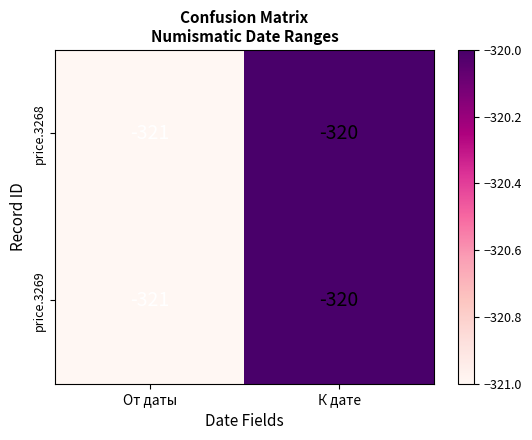

List the series in order of their peak value, highest first.

price.3268, price.3269